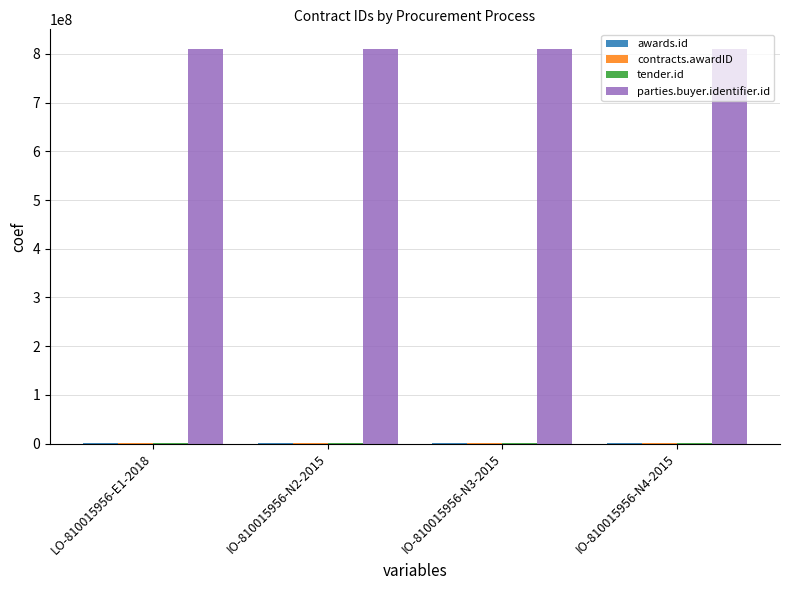

What is the greatest value displayed?

810015956